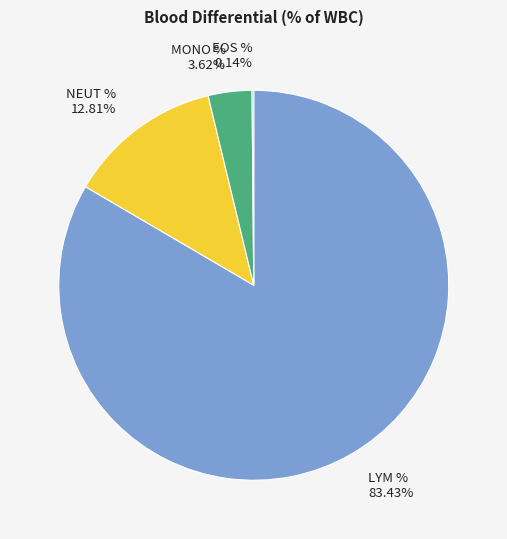

What is the largest slice in the pie chart?

LYM % 83.43%